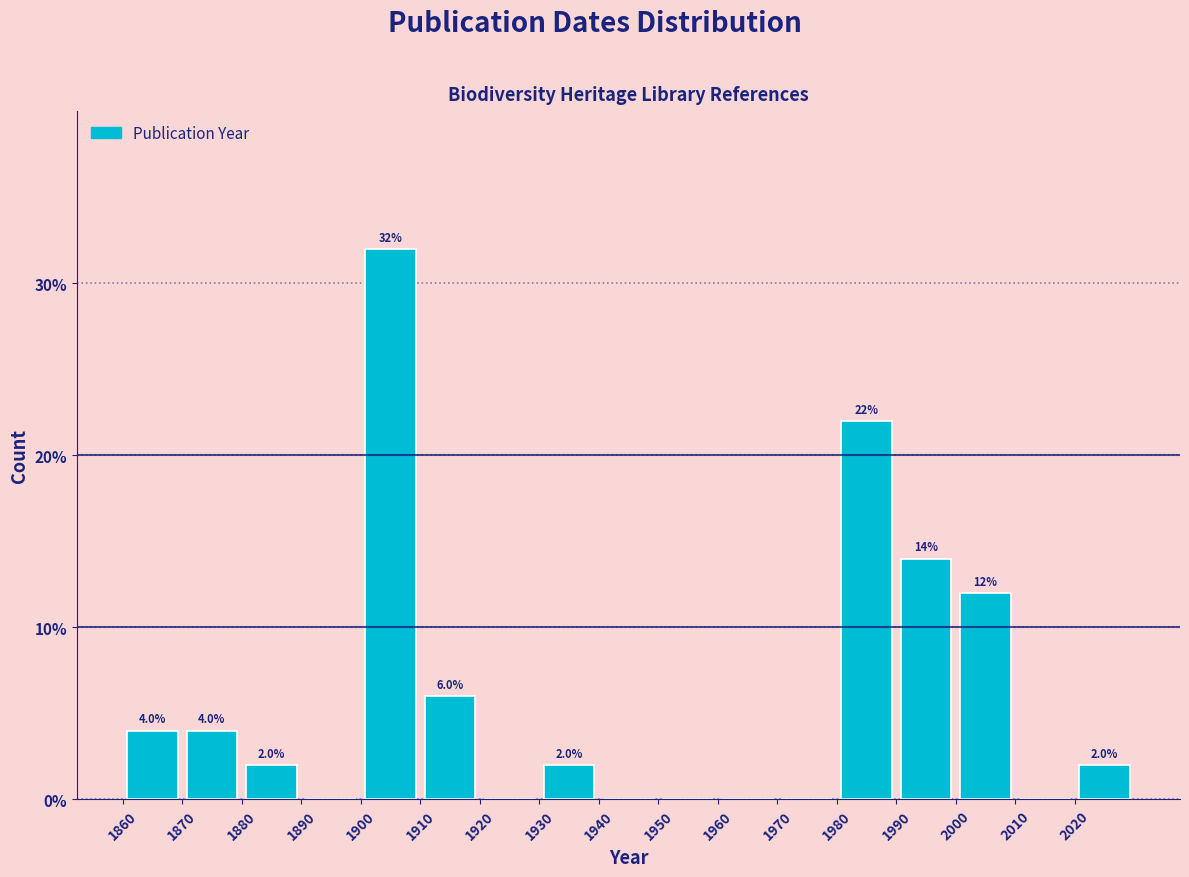

Over which range of the x-axis is the bar tallest?

1900 to 1910